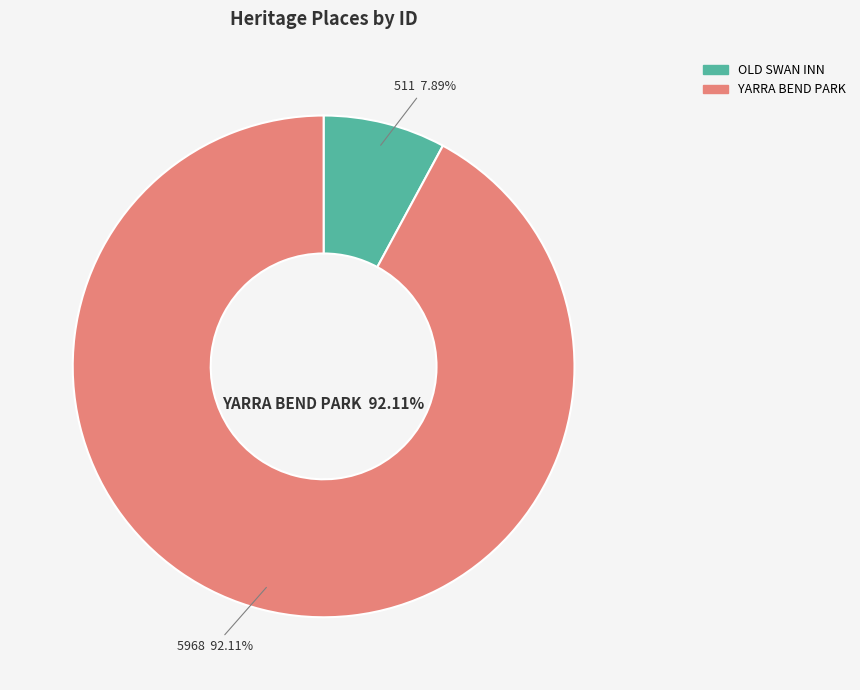

Count the number of slices in the pie.

2